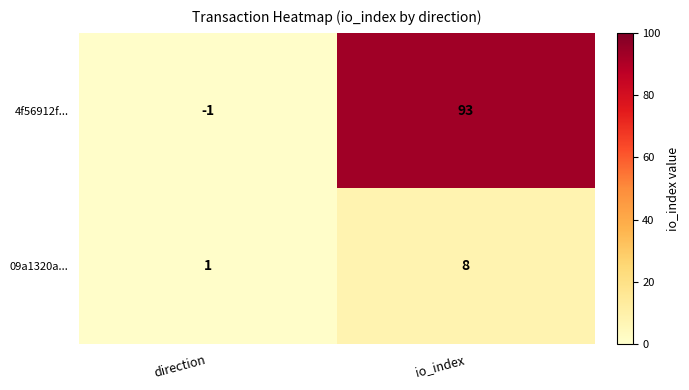

What is the difference between the 4f56912f... values at direction and io_index?

94